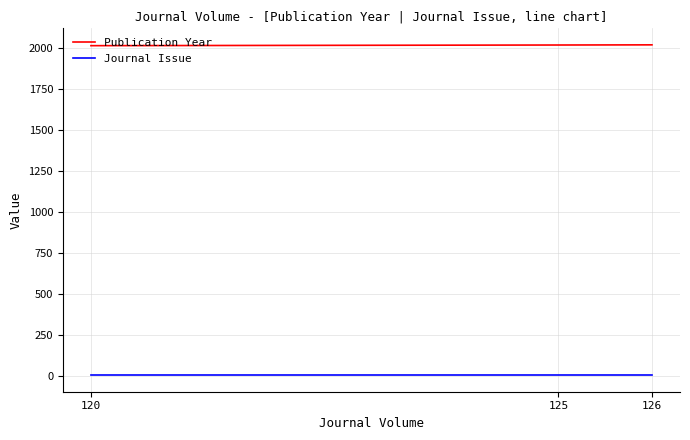

What is the difference between the highest and lowest values at 126?

2020